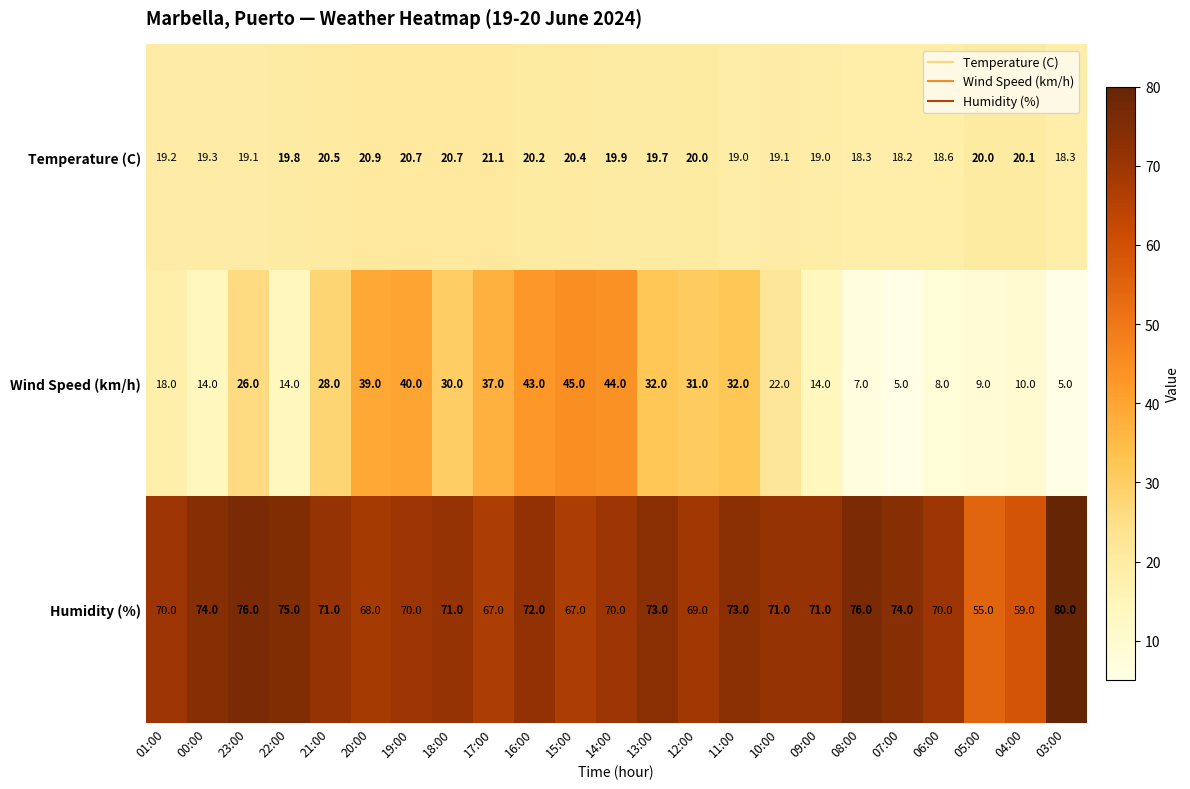

What is the lowest value of the Wind Speed (km/h) series?

5.0